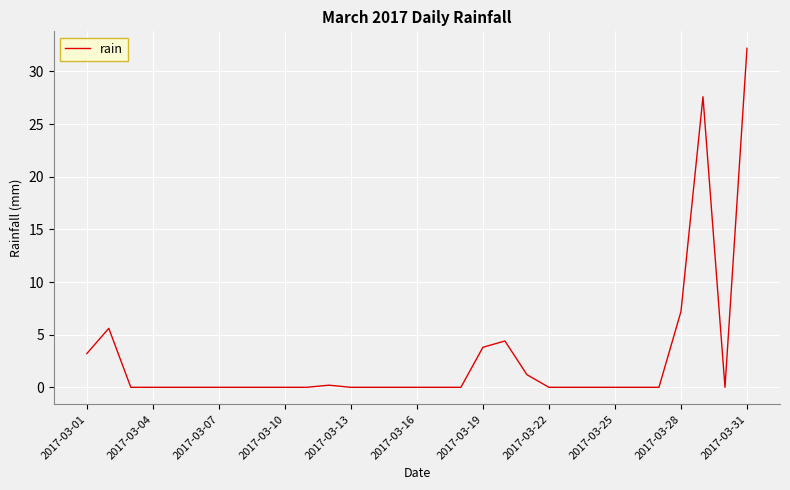

True or false: the data has more than 2 interior local peaks.

True